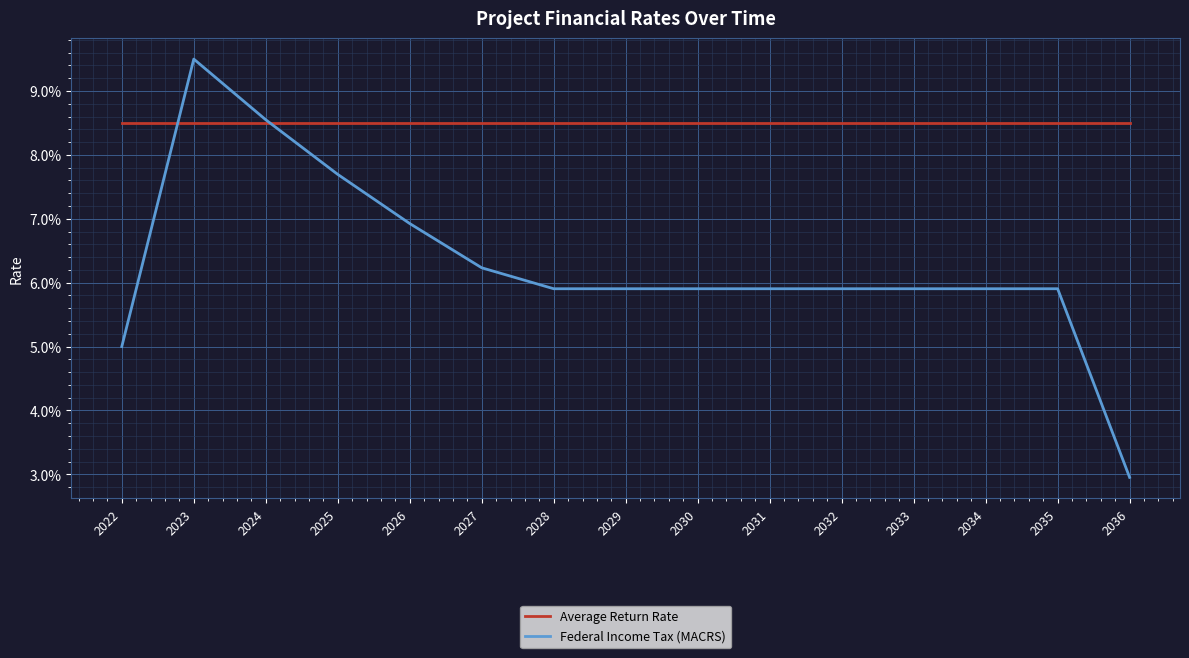

How many times do Federal Income Tax (MACRS) and Average Return Rate cross each other?

2